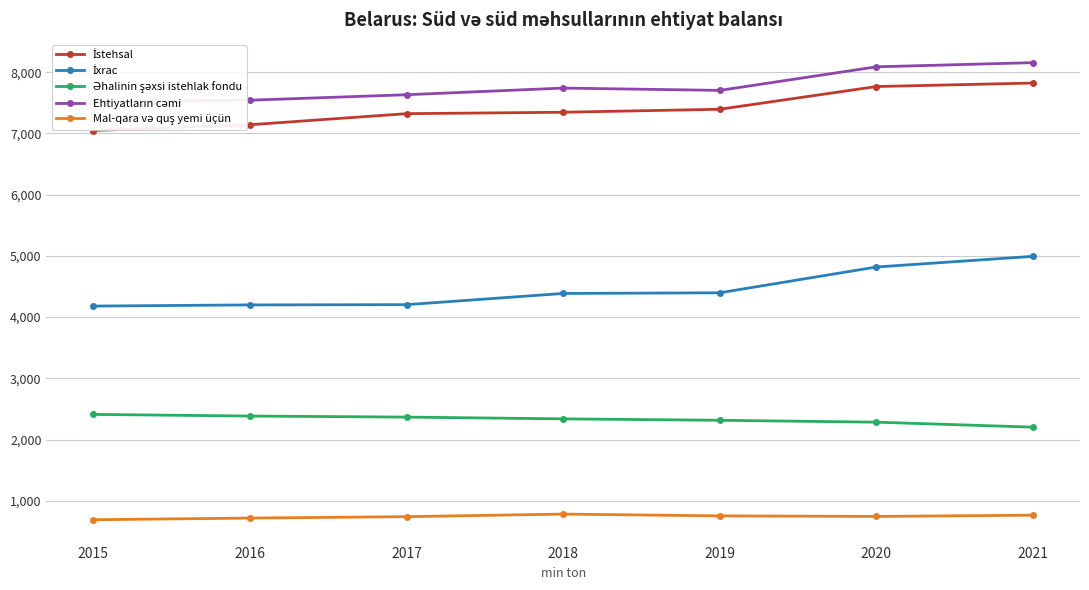

What is the minimum value for İxrac?

4180